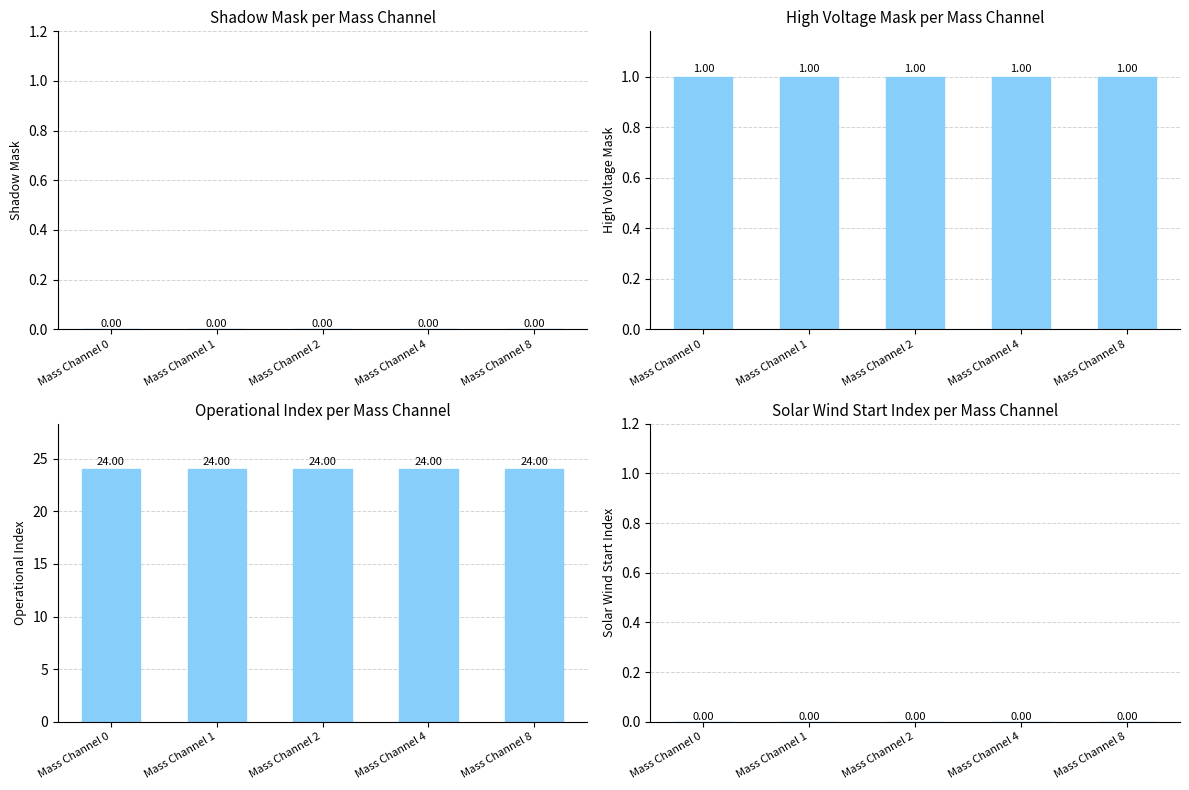

Where is High Voltage Mask nearest to the value 1?

Mass Channel 0